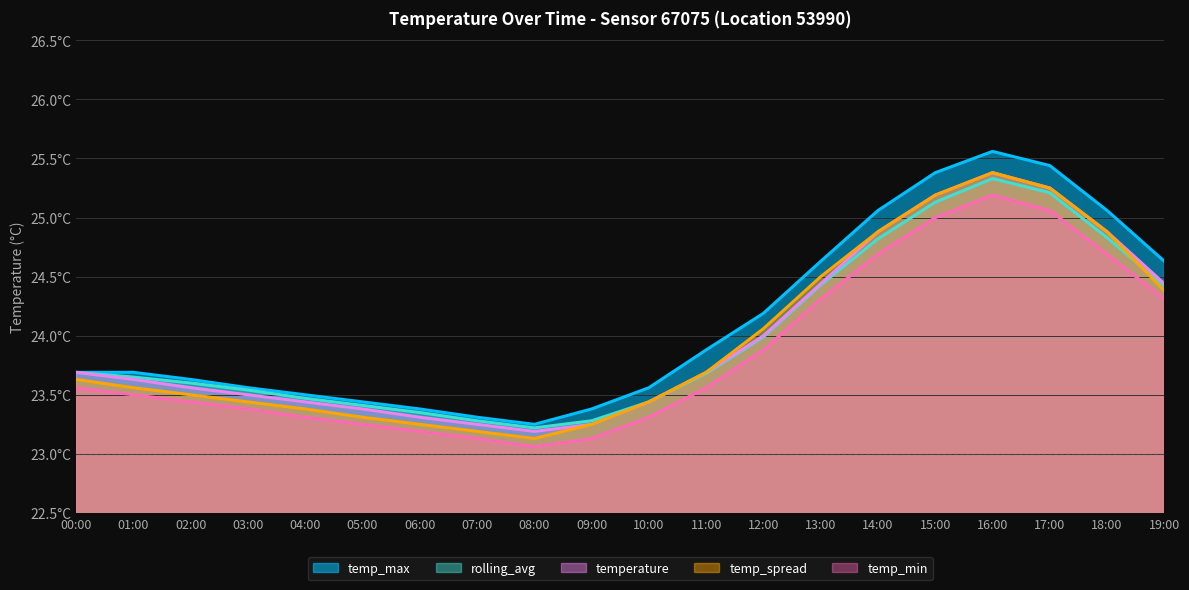

What is the label of the 2nd point from the right?

18:00